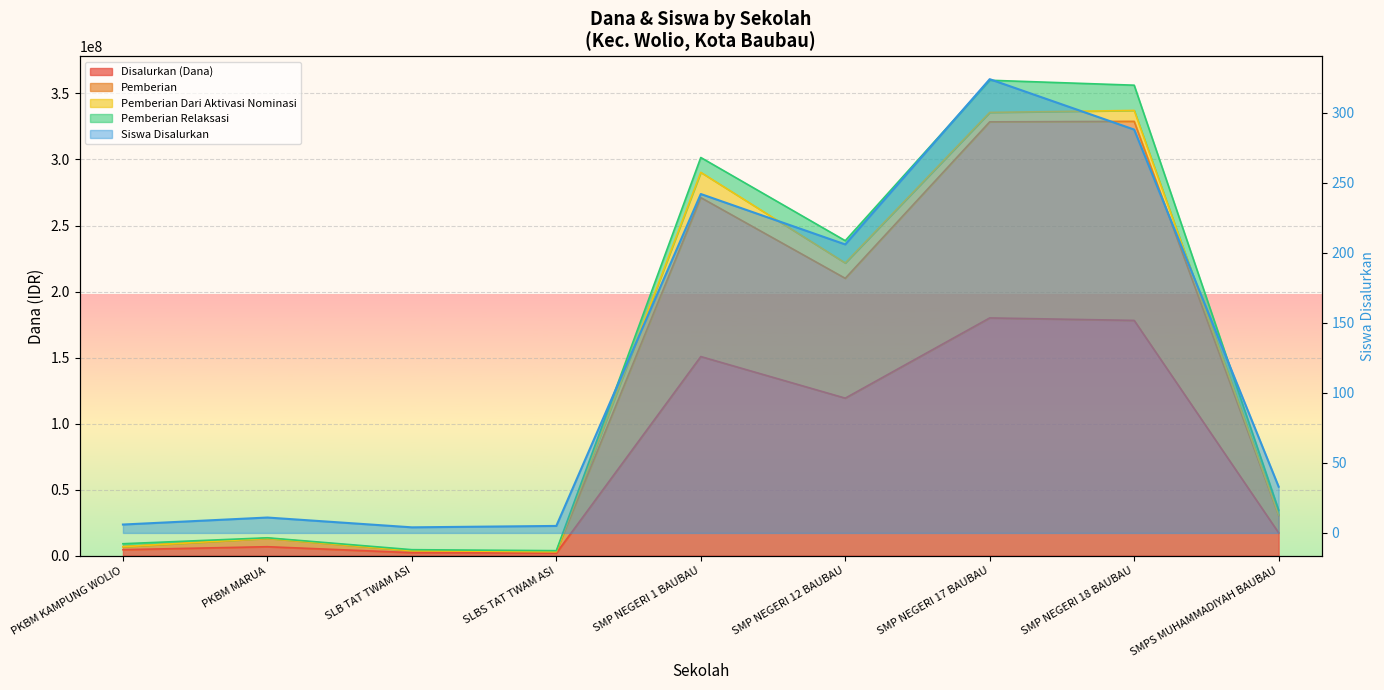

List the series in order of their overall mean, lowest first.

Siswa Disalurkan, Disalurkan (Dana), Pemberian